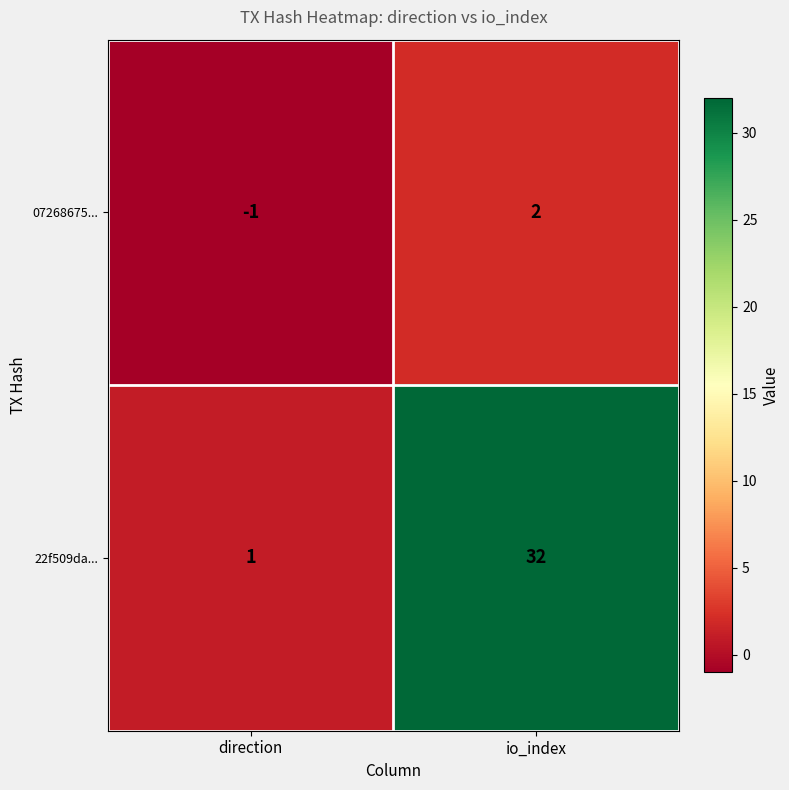

Reading left to right, transcribe all the data shown in this chart.

07268675...: -1	2
22f509da...: 1	32